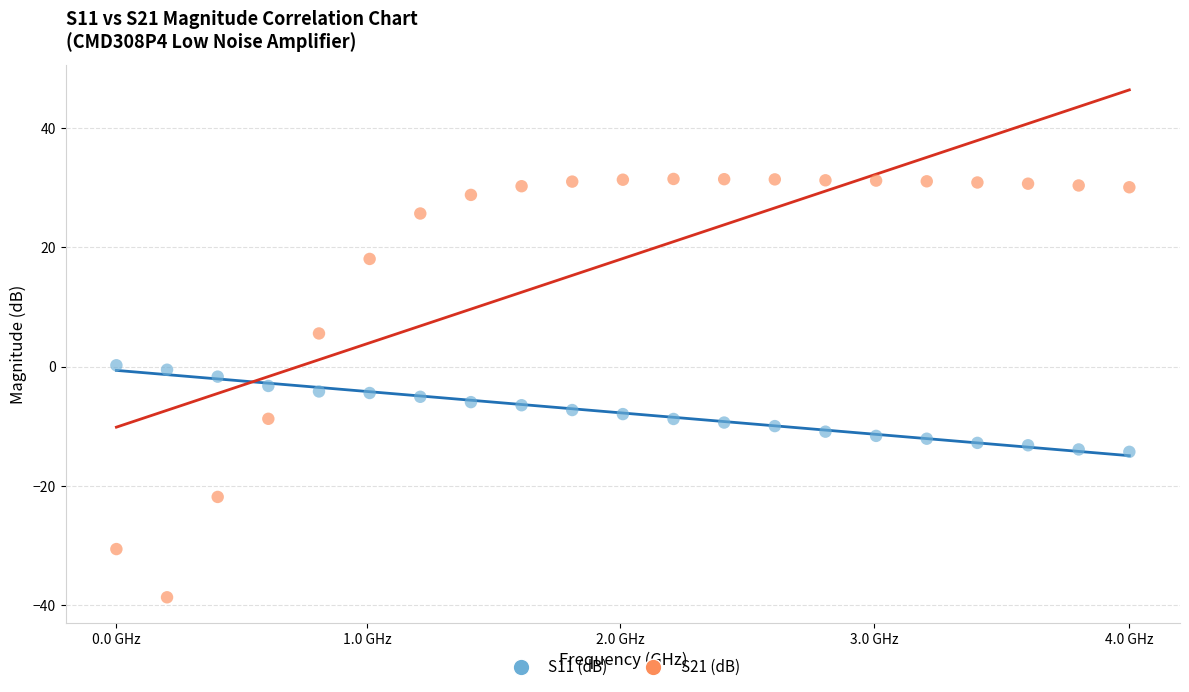

What are all the series names shown in the legend?

S11 (dB), S21 (dB)